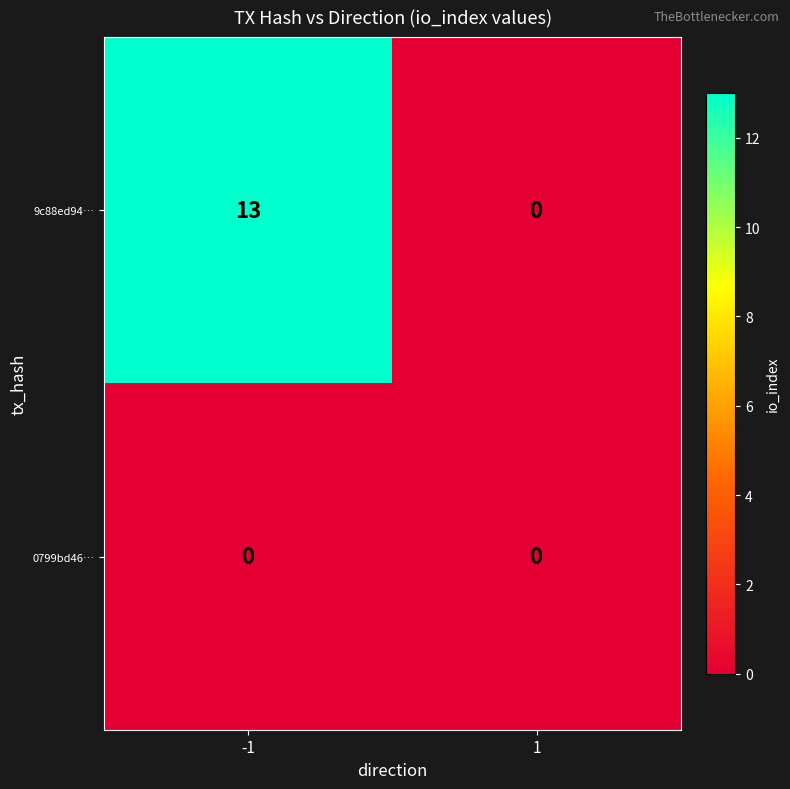

At which category does the chart reach its peak across all series?

-1